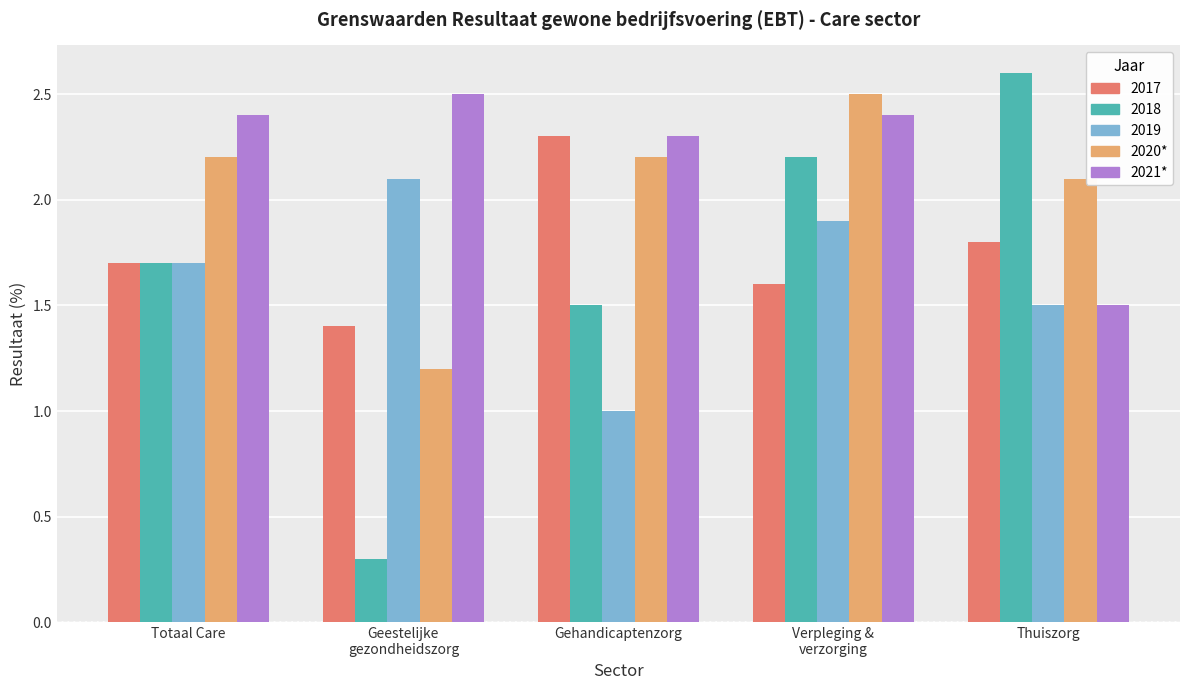

What is the value of the 2021* bar at the 2nd from the left?

2.5